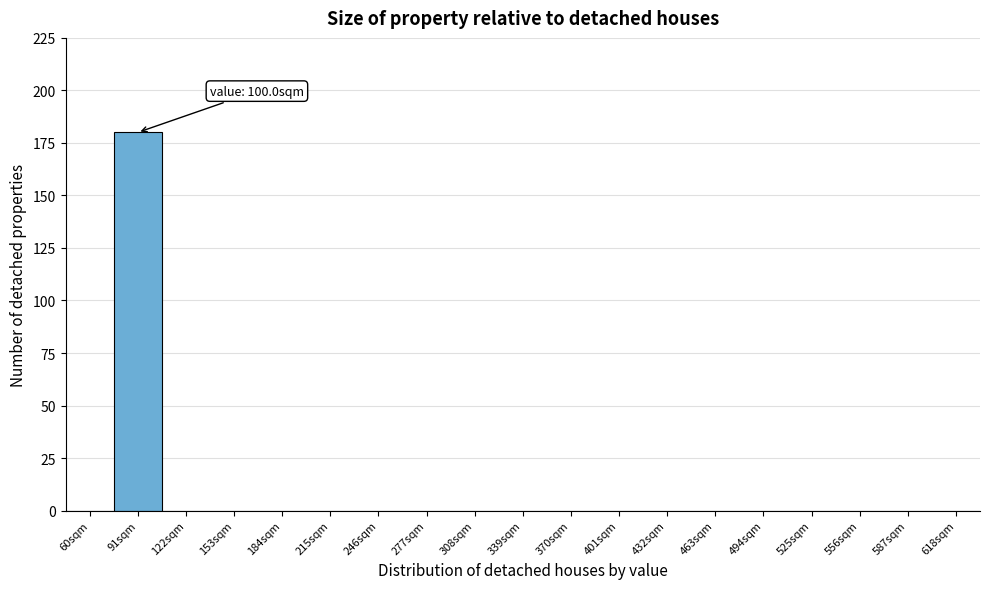

Reading left to right, extract all data points from this chart.

60sqm=0	91sqm=180	122sqm=0	153sqm=0	184sqm=0	215sqm=0	246sqm=0	277sqm=0	308sqm=0	339sqm=0	370sqm=0	401sqm=0	432sqm=0	463sqm=0	494sqm=0	525sqm=0	556sqm=0	587sqm=0	618sqm=0